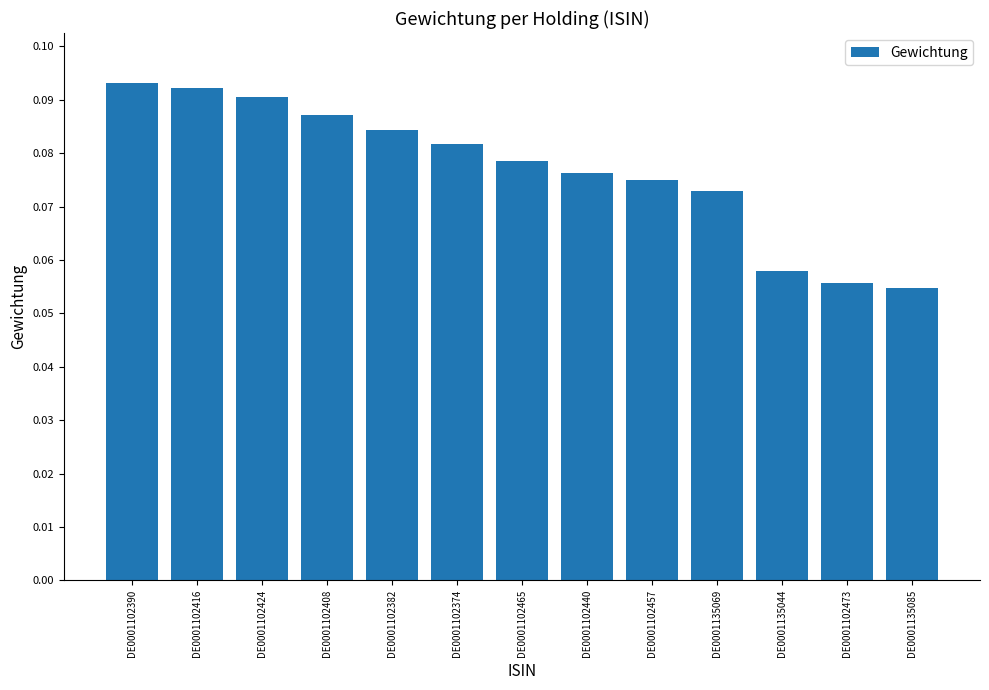

What position from the right is DE0001102440?

6